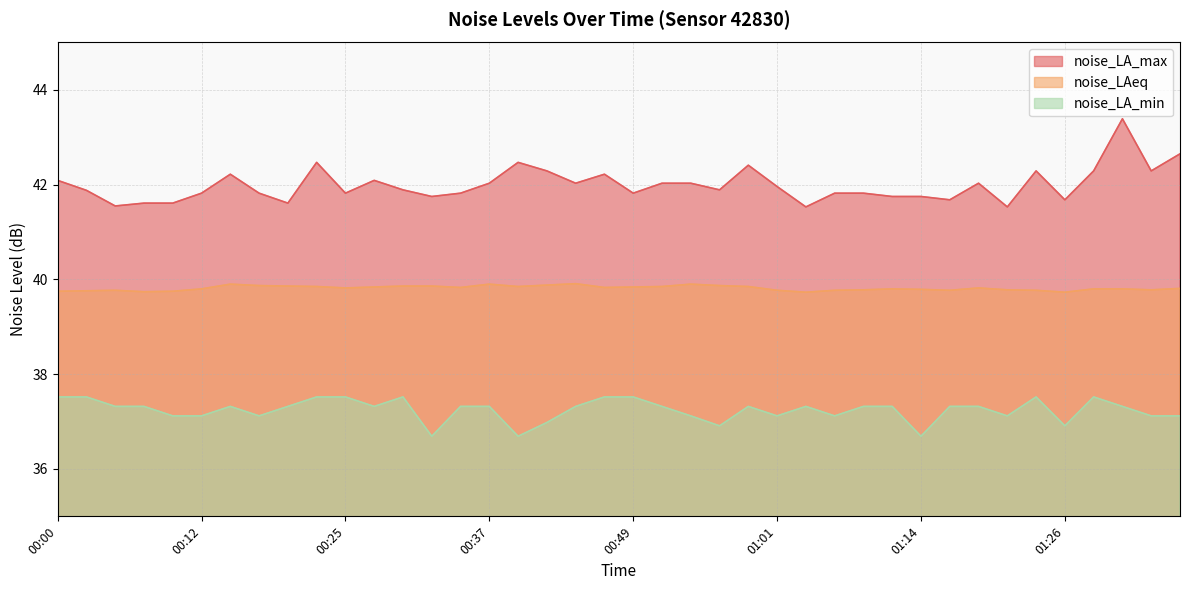

What is the difference between the highest and lowest values at 00:07?

4.3